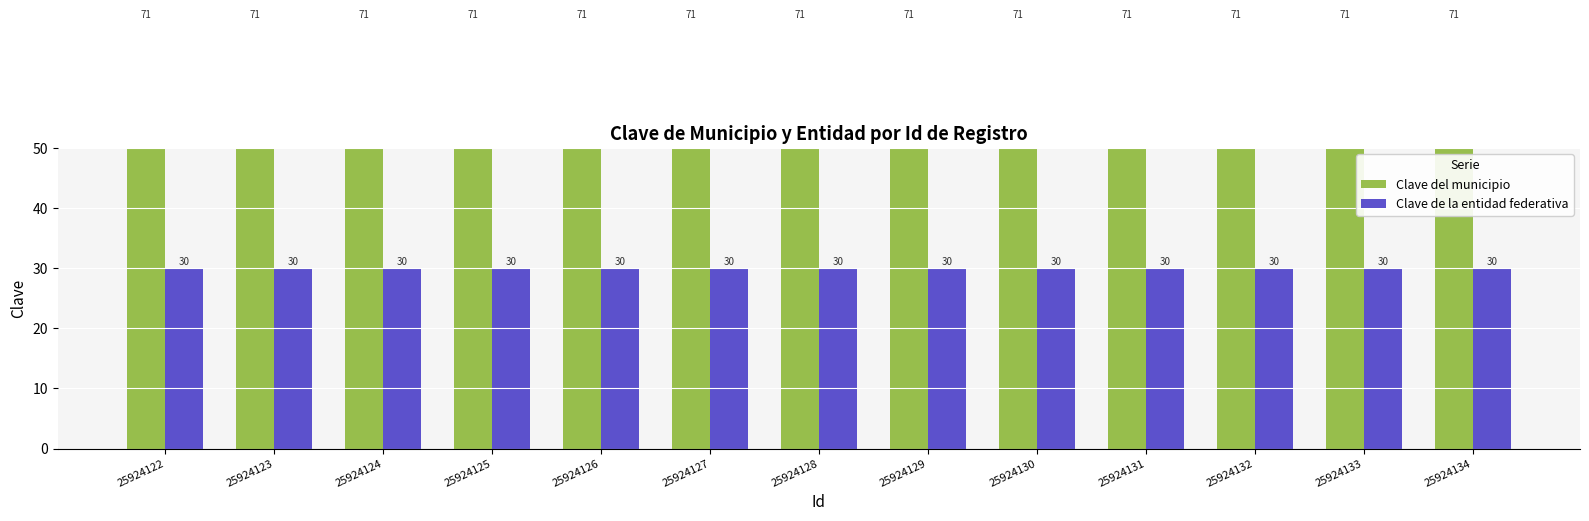

Reading left to right, what are all the values shown in this chart?

Clave del municipio: 71	71	71	71	71	71	71	71	71	71	71	71	71
Clave de la entidad federativa: 30	30	30	30	30	30	30	30	30	30	30	30	30